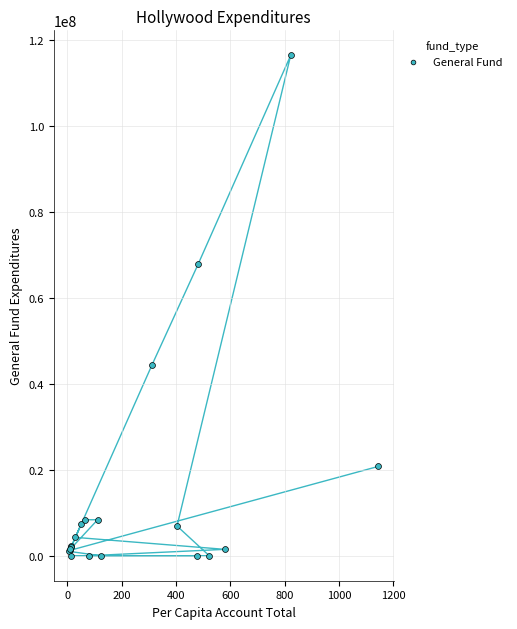

What Y value in the scatter plot is closest to 58210936?

67766069